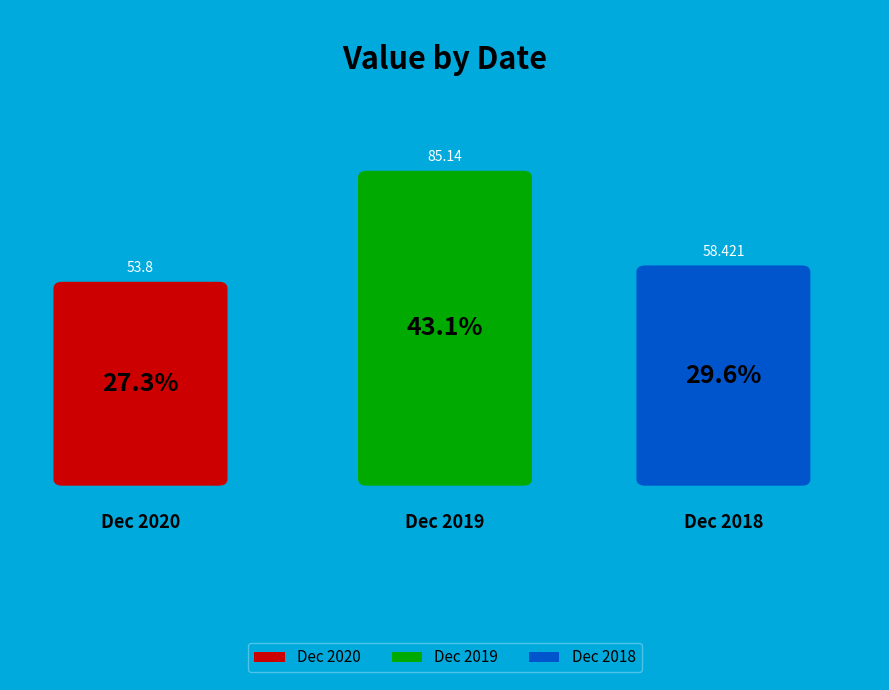

To the nearest percent, what is the average slice percentage?

33%